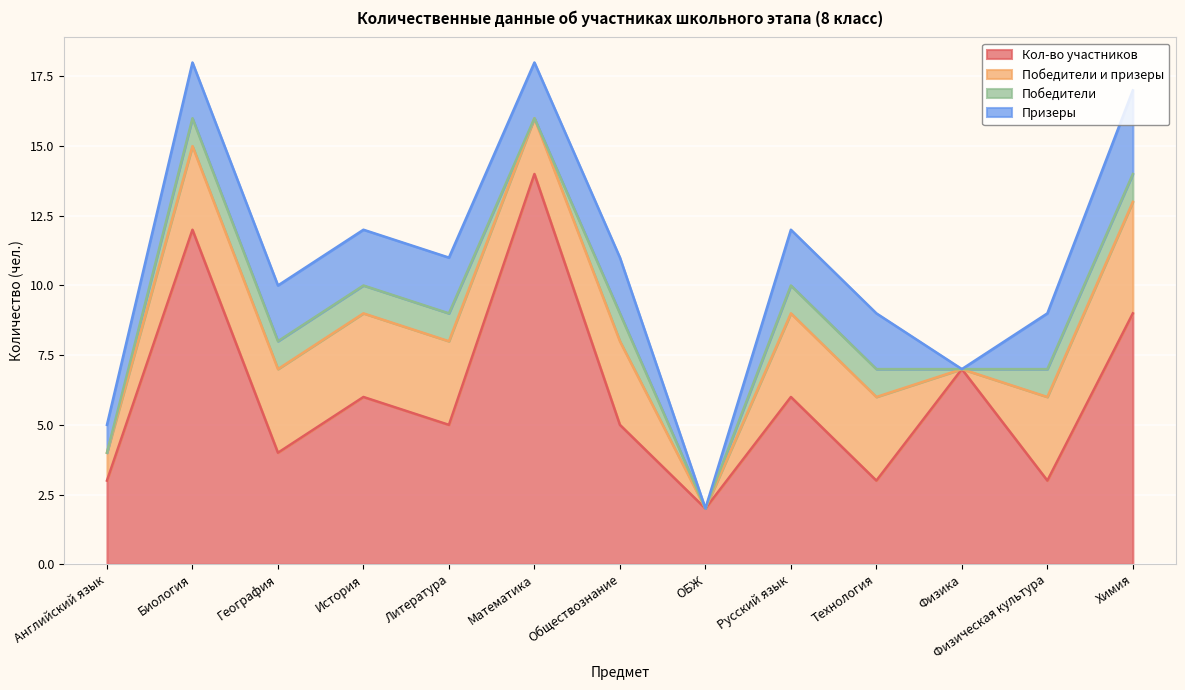

True or false: Победители and Призеры cross at least once.

False